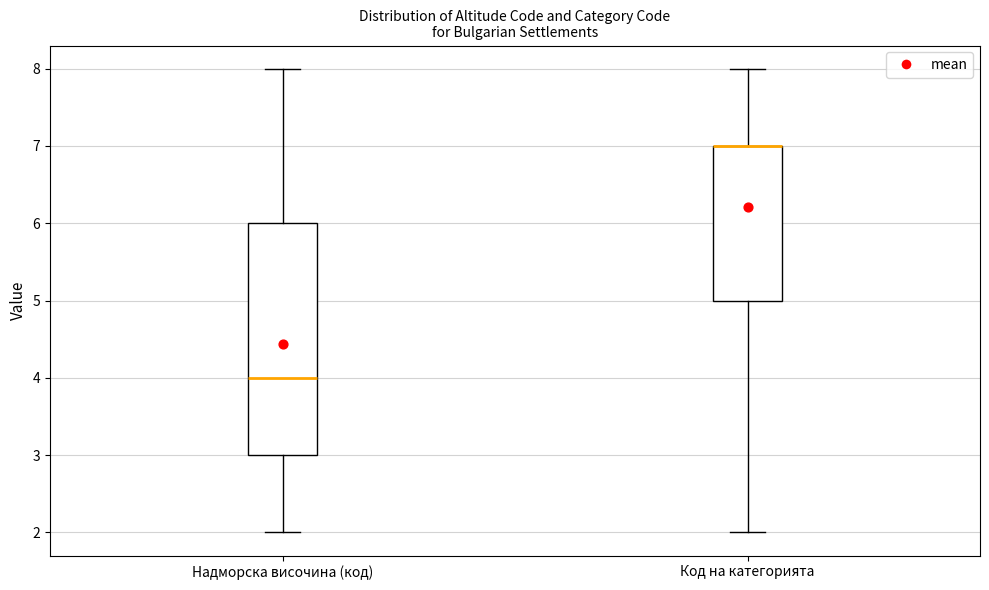

Where is the lower edge of the box for Код на категорията on the y-axis? The values are not printed on the chart, so give them approximately, as read against the axis.

5